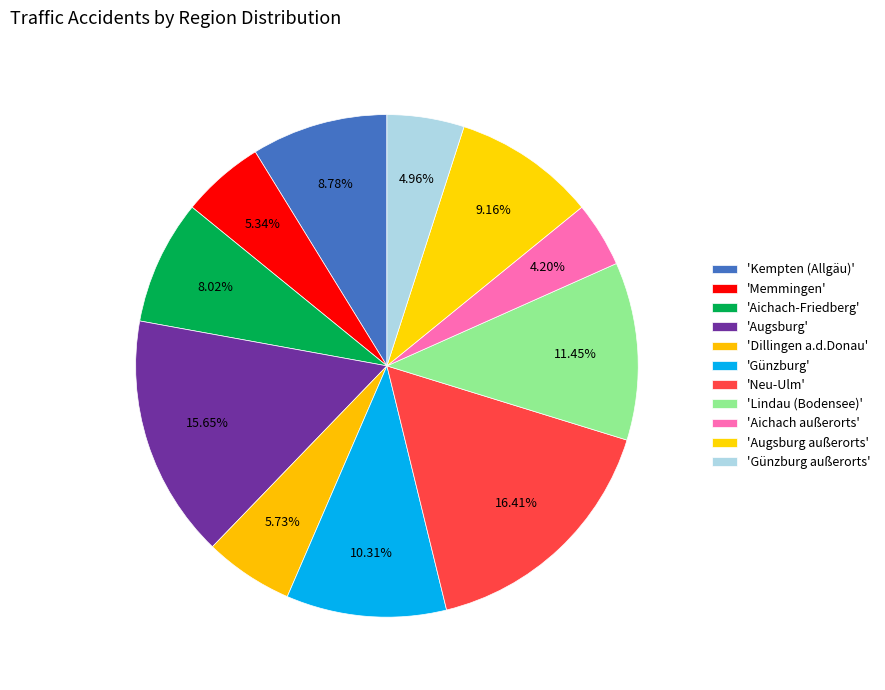

How many slices are in this pie chart?

11